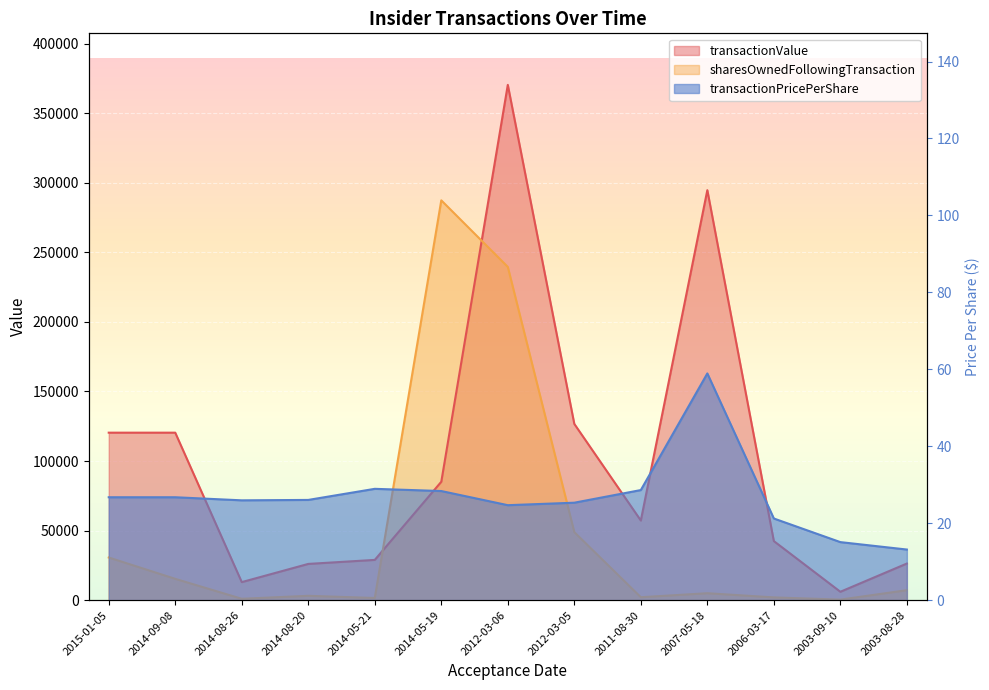

Which series has the widest spread of values?

transactionValue